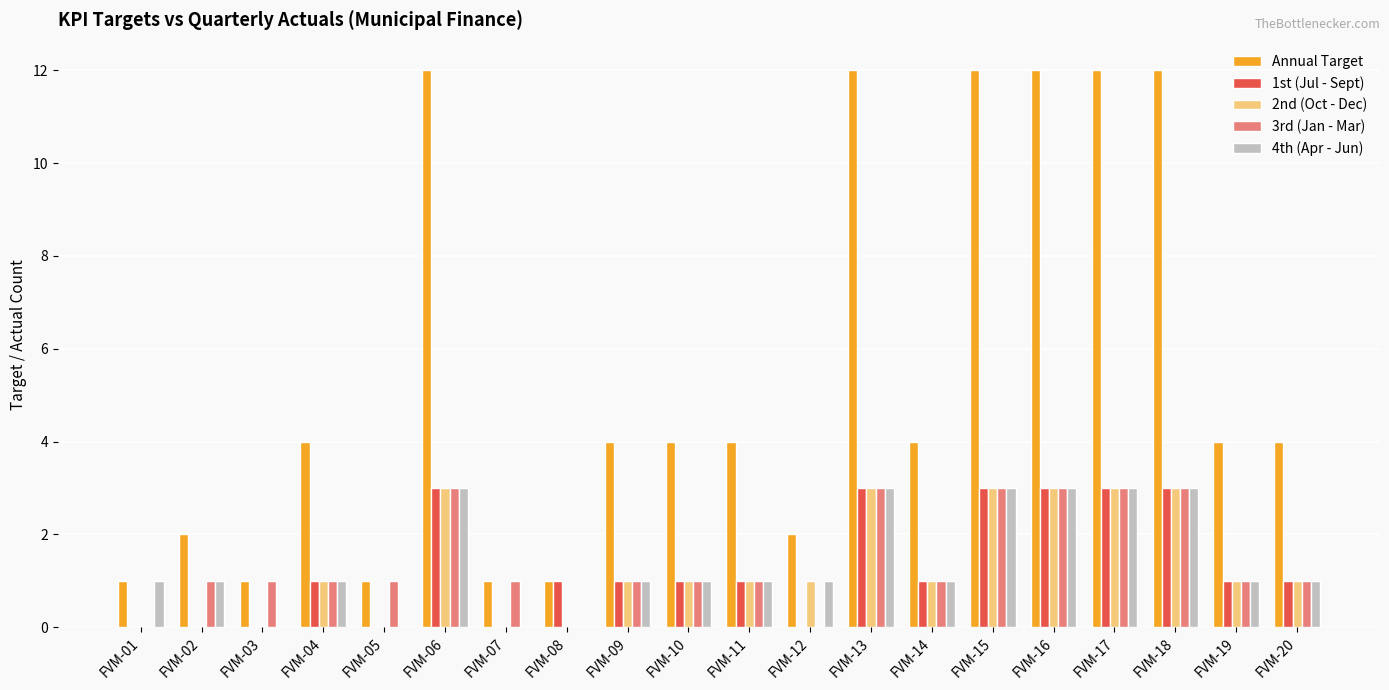

Is the value of 1st (Jul - Sept) at FVM-14 greater than the value of 4th (Apr - Jun) at FVM-05?

Yes